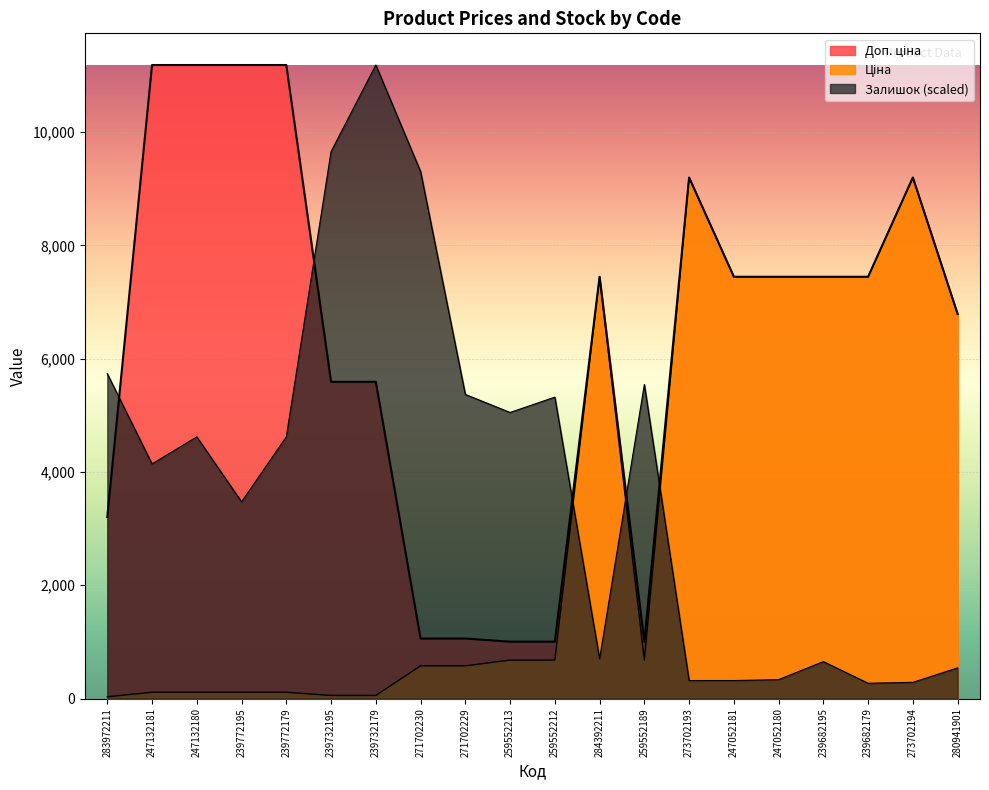

True or false: Залишок and Доп. ціна cross at least once.

True